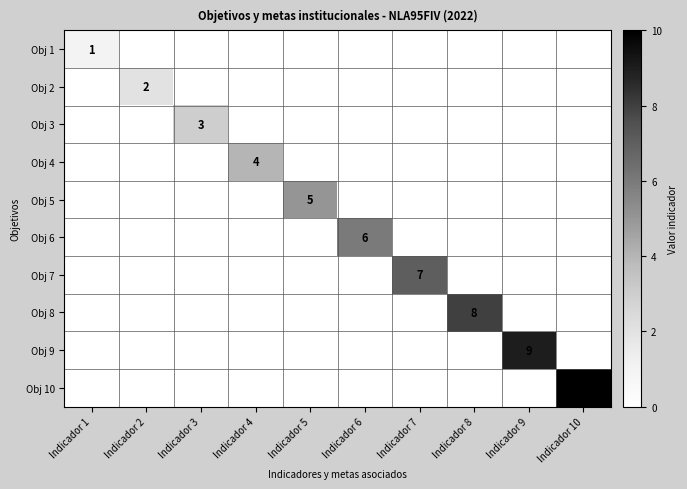

Is it true that Obj 9 equals 9 at Indicador 9?

True